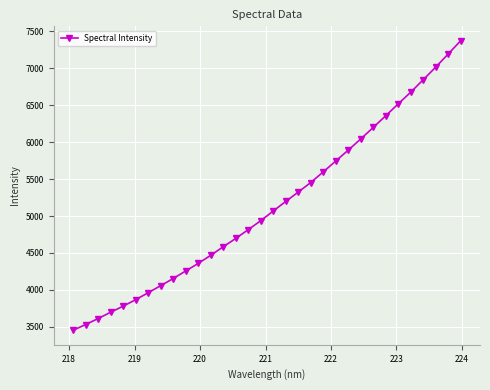

What is the difference between the maximum and second lowest values?

3837.2